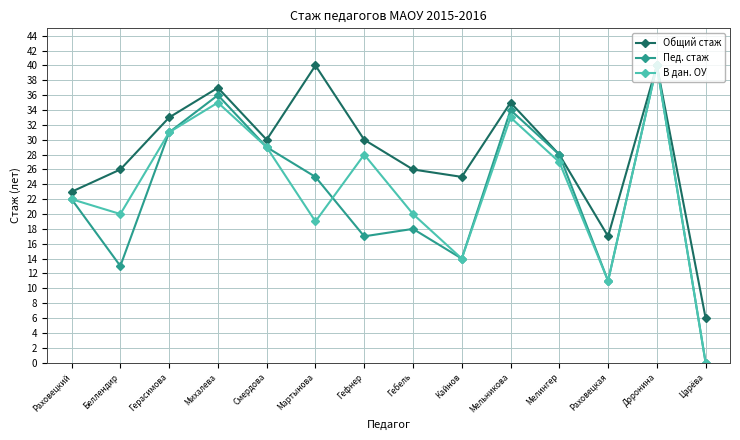

True or false: Пед. стаж has a value of 43 at Смердова.

False